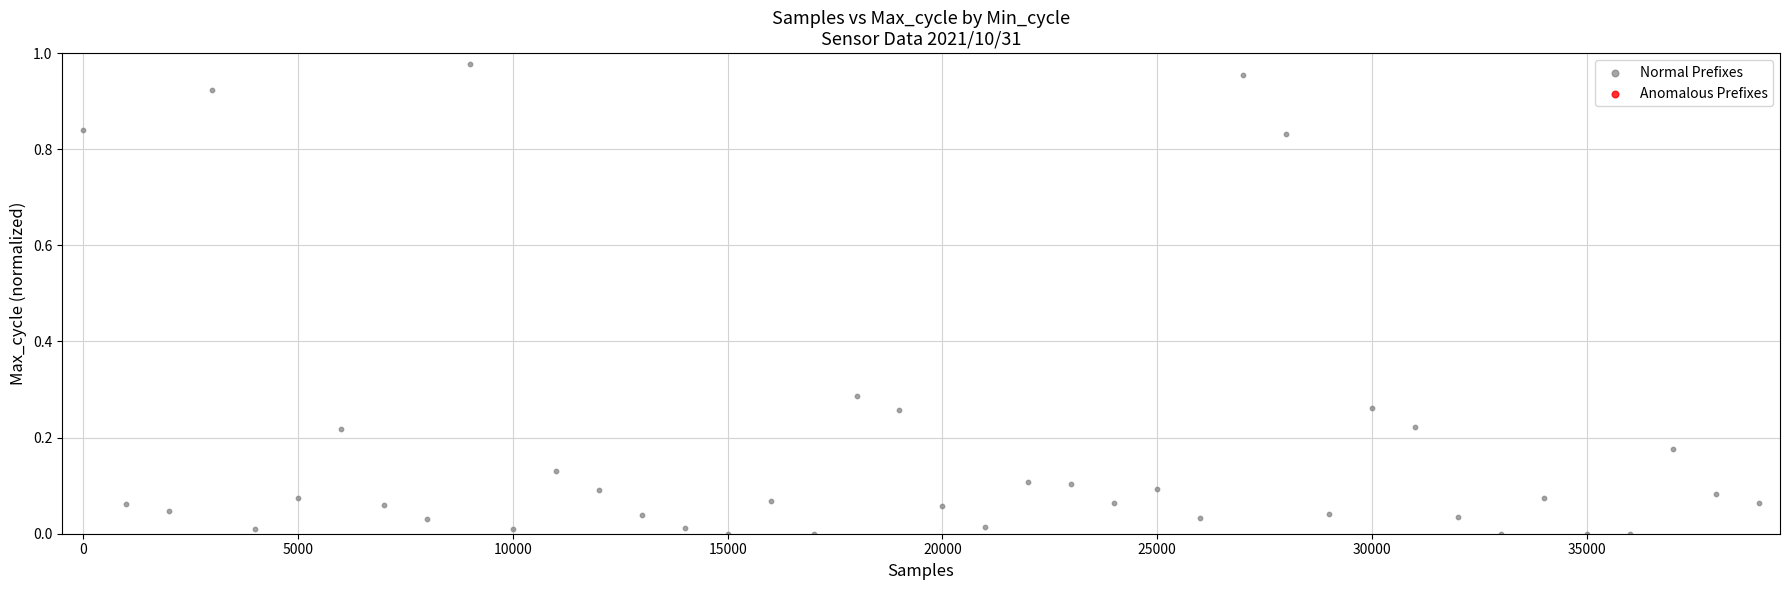

How many points are shown in the scatter plot?

40